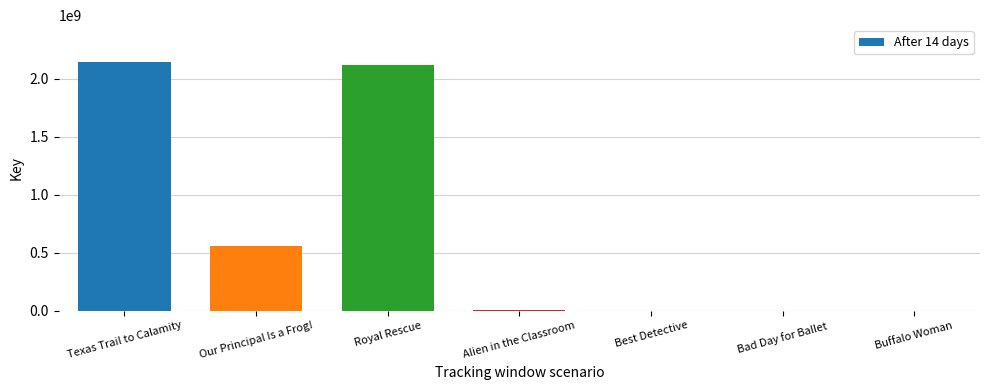

Where is the data nearest to the value 1070849044?

Our Principal Is a Frog!